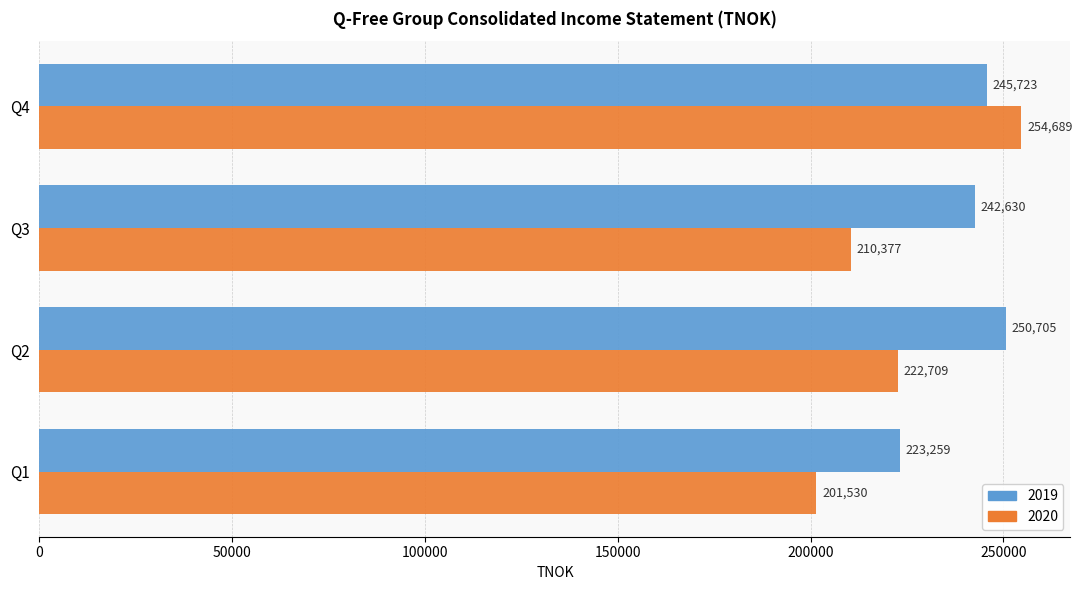

What is the lowest value of the 2019 series?

223259